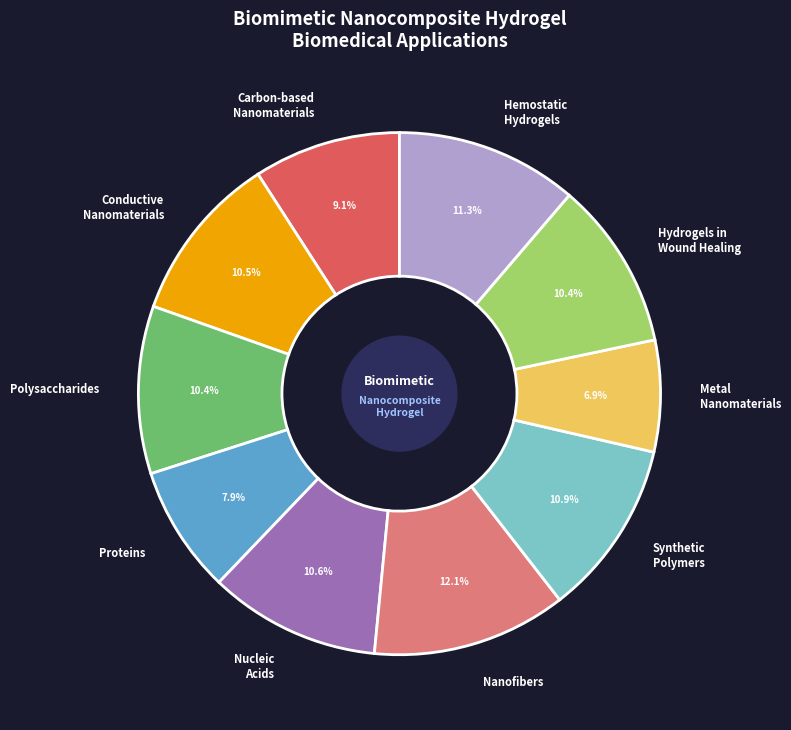

Count the number of slices in the pie.

10